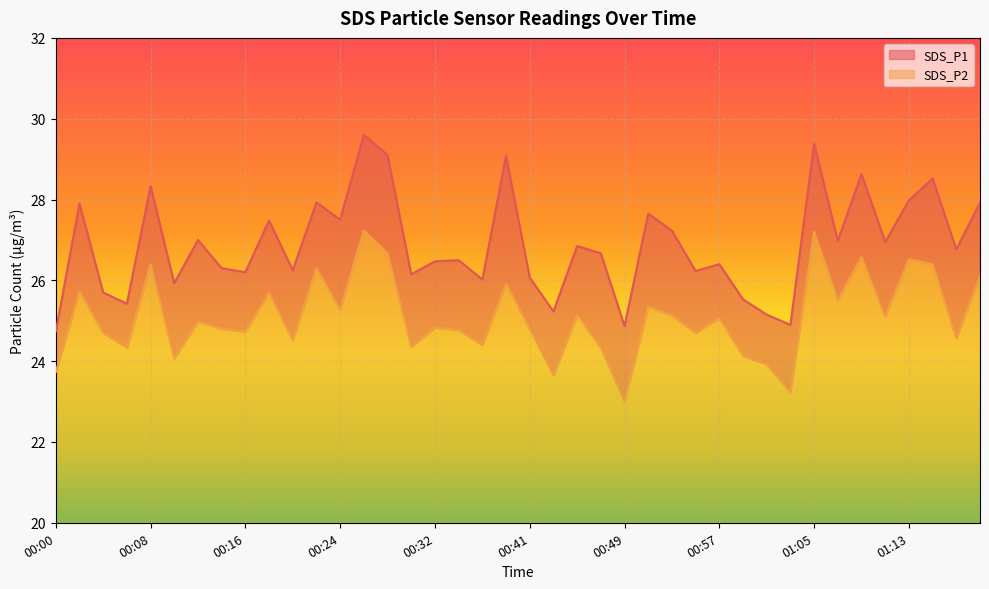

What is the sum of all SDS_P1 values?

1075.5